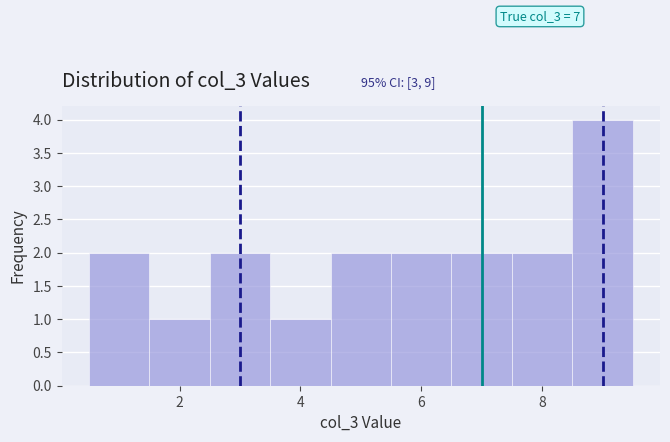

Which range on the x-axis has the tallest bar?

8.5 to 9.5